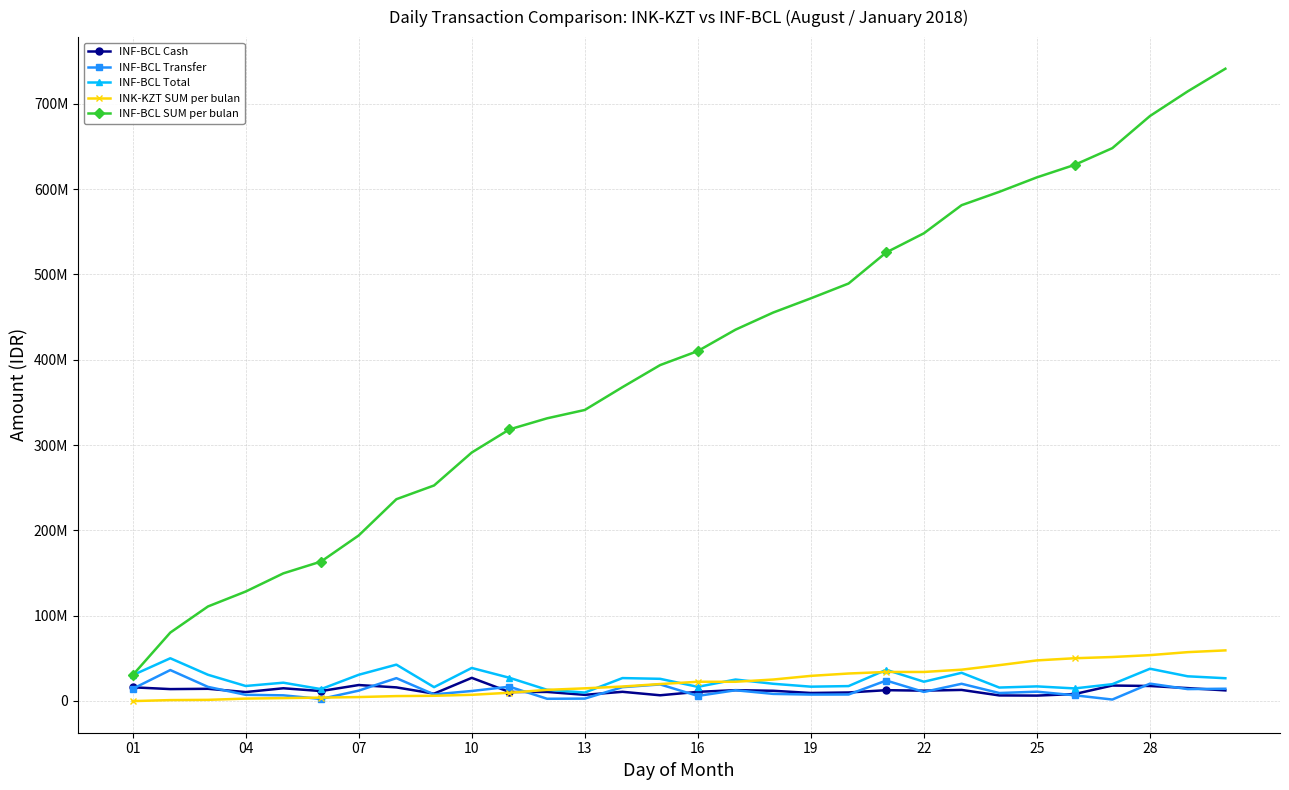

What is the smallest value displayed?

-244357